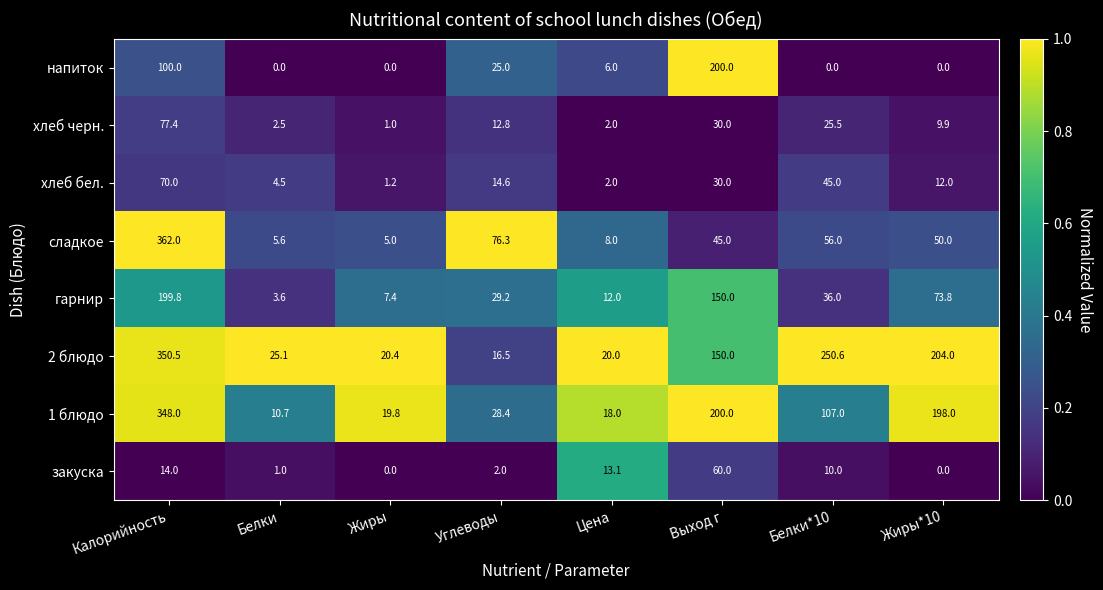

List the series in order of their peak value, lowest first.

закуска, хлеб бел., хлеб черн., гарнир, напиток, 1 блюдо, 2 блюдо, сладкое